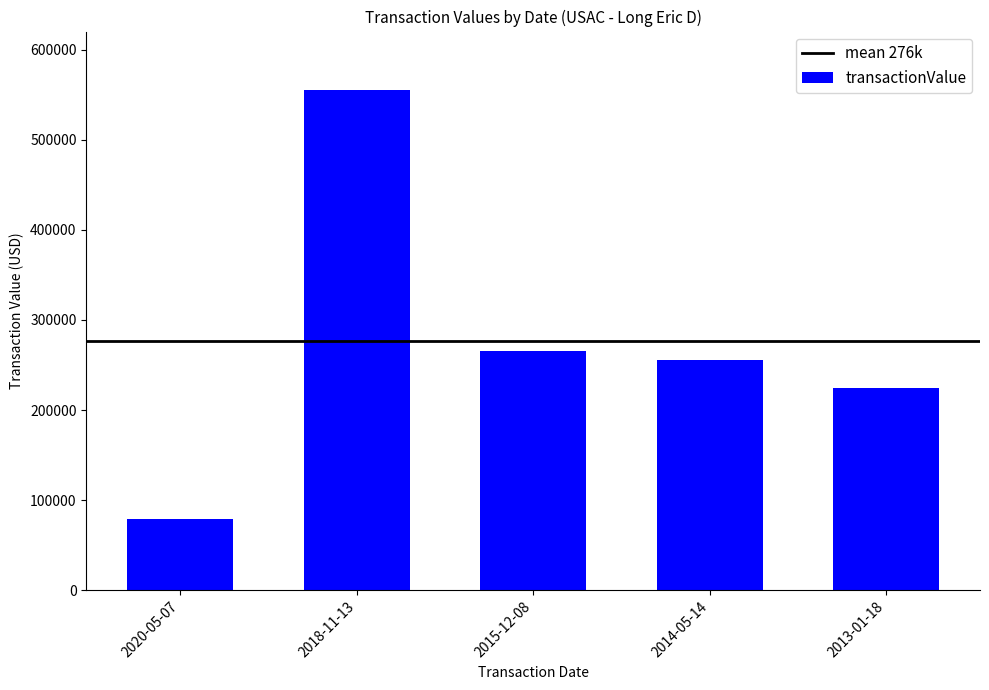

Rank the categories by value from lowest to highest.

2020-05-07, 2013-01-18, 2014-05-14, 2015-12-08, 2018-11-13